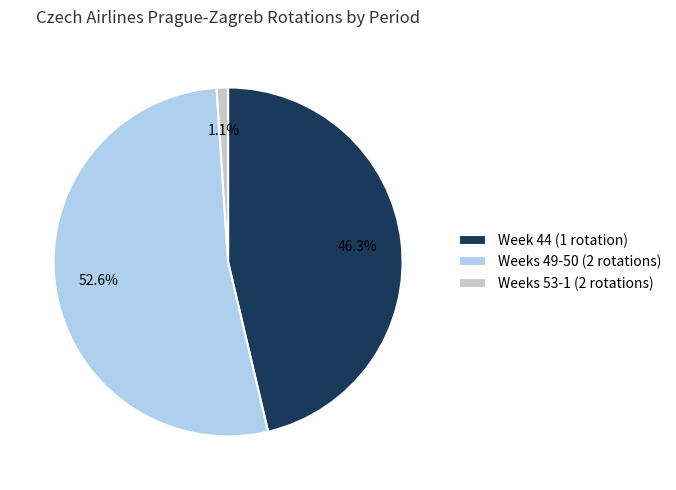

What is the total percentage of Weeks 53-1 (2 rotations) and Weeks 49-50 (2 rotations)?

53.7%